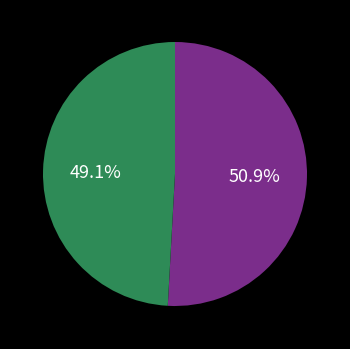

Is there a majority slice in this chart?

Yes